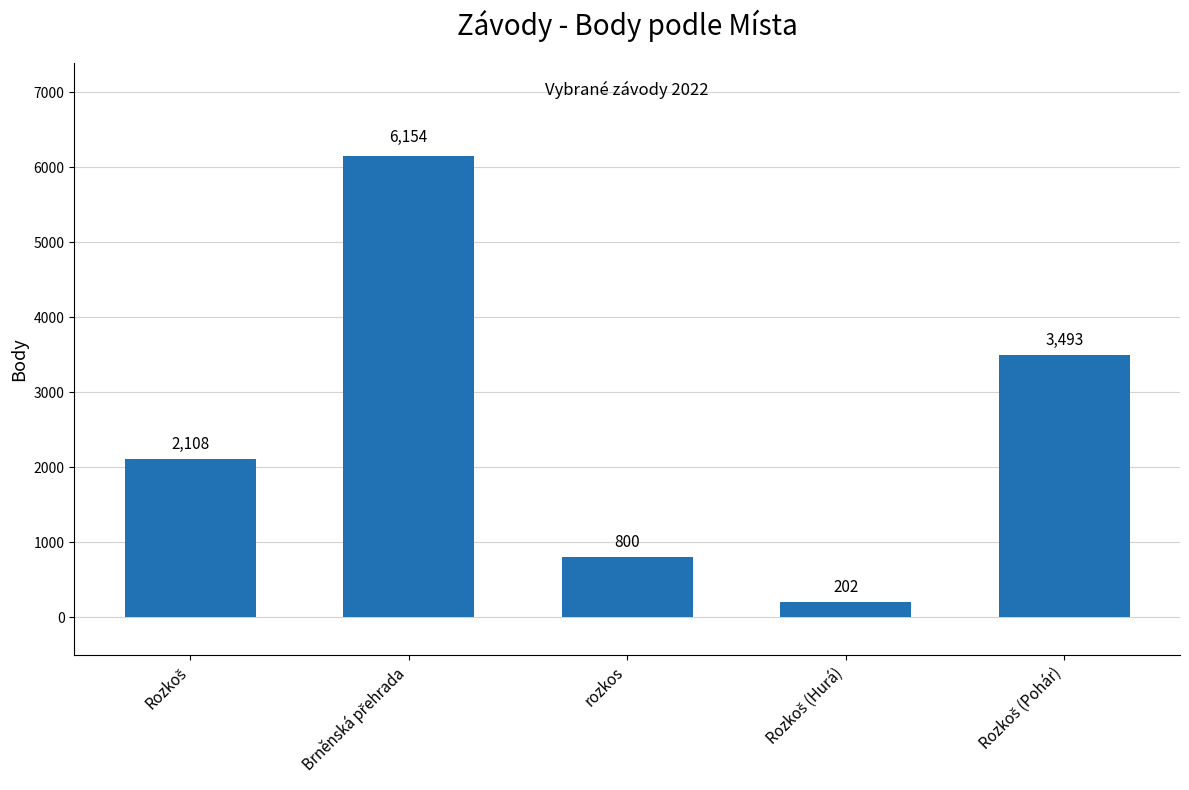

The value at rozkos is 341. True or false?

False